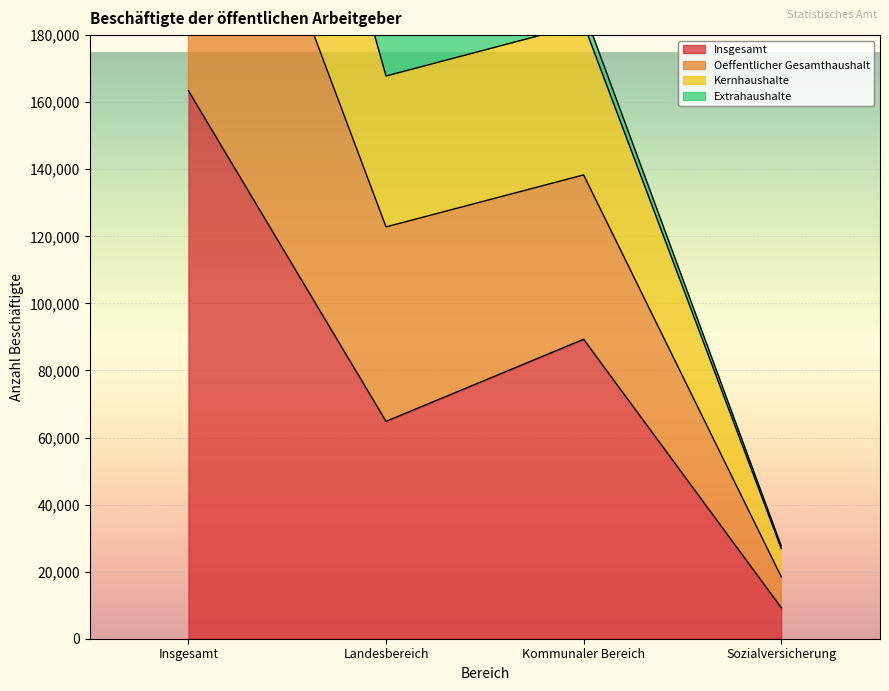

Which series has the largest total across all categories?

Oeffentlicher Gesamthaushalt